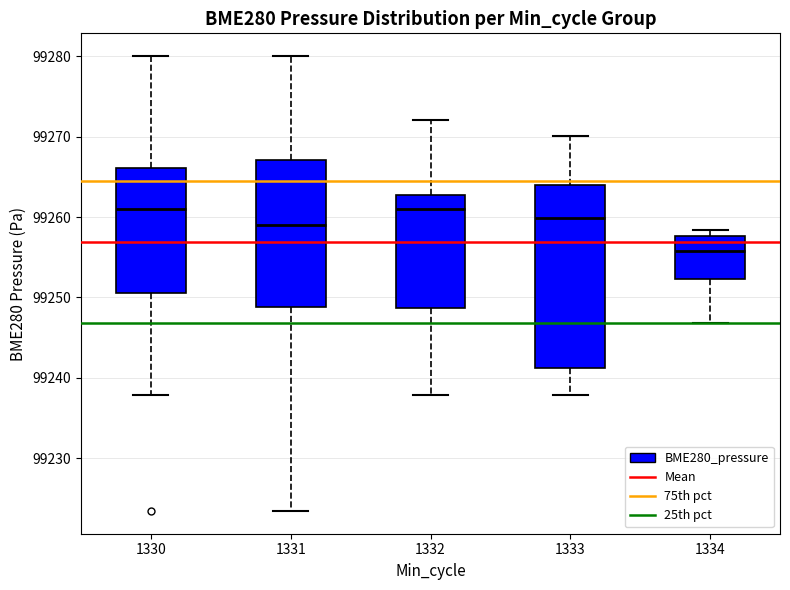

Reading left to right, read every box against the y-axis: the position of its median line, the range the box covers, and the ends of its whiskers. The values are not printed on the chart, so give them approximately, as read against the axis.

1330: median 99261, box 99251 to 99266, whiskers 99238 to 99280
1331: median 99259, box 99249 to 99267, whiskers 99223 to 99280
1332: median 99261, box 99249 to 99263, whiskers 99238 to 99272
1333: median 99260, box 99241 to 99264, whiskers 99238 to 99270
1334: median 99256, box 99252 to 99258, whiskers 99247 to 99258 (just above the box's upper edge)